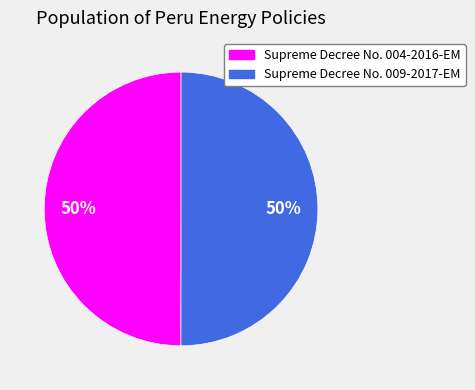

What is the ratio of the value at Supreme Decree No. 009-2017-EM to the value at Supreme Decree No. 004-2016-EM?

1.0